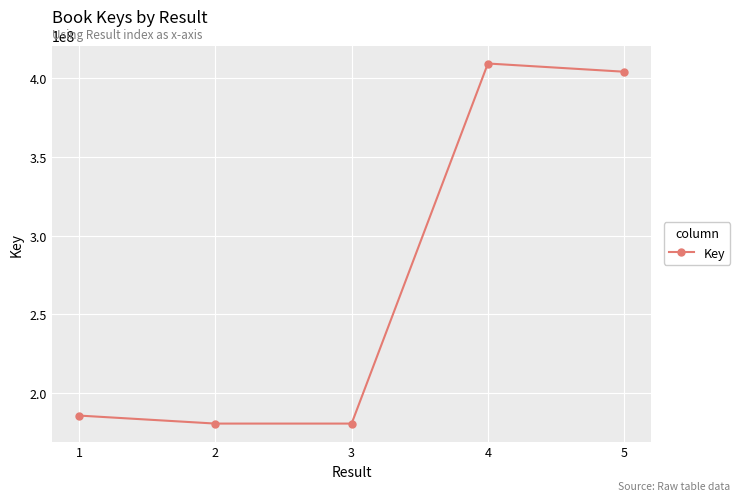

What is the maximum value shown in the chart?

409313880